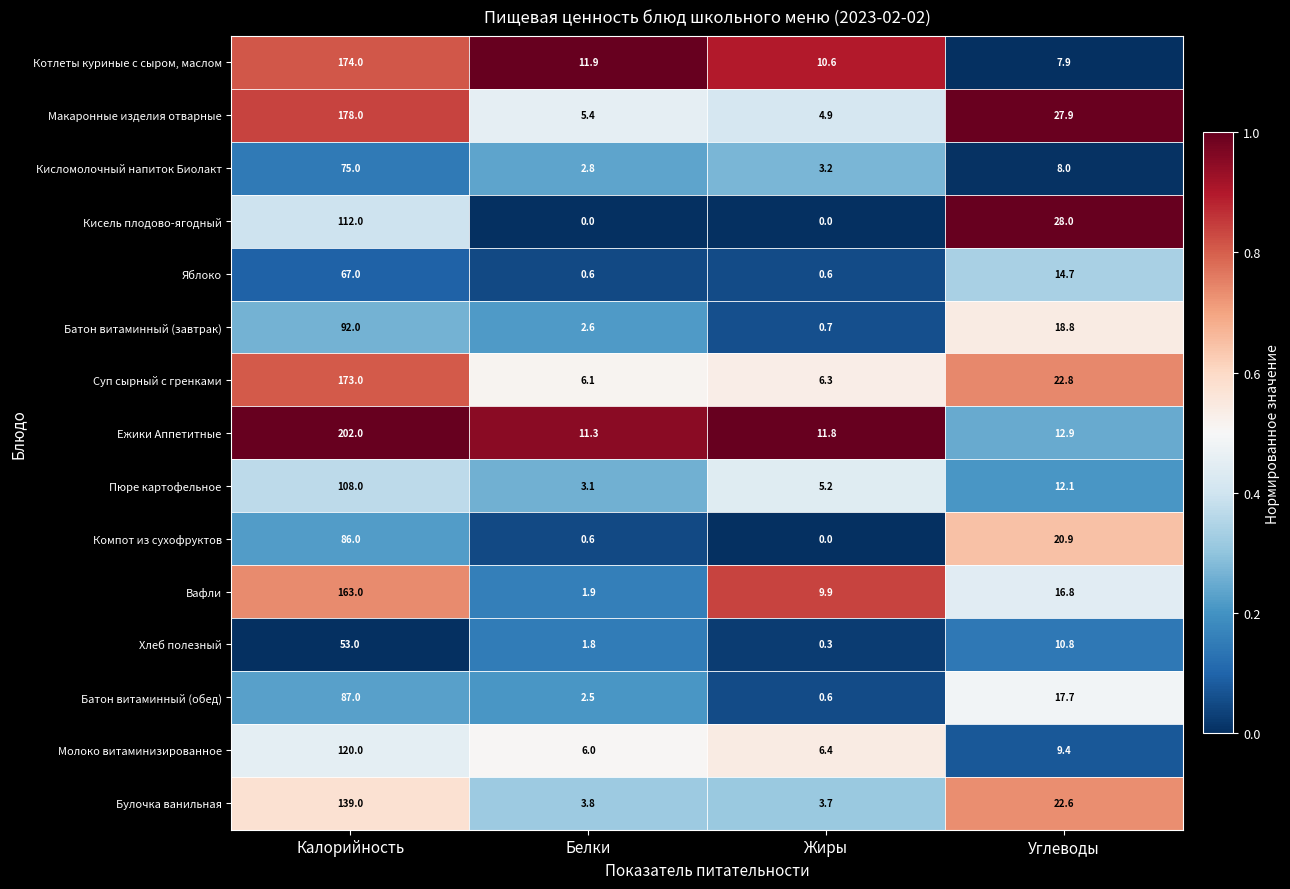

Is it true that Вафли equals 270.9 at Калорийность?

False